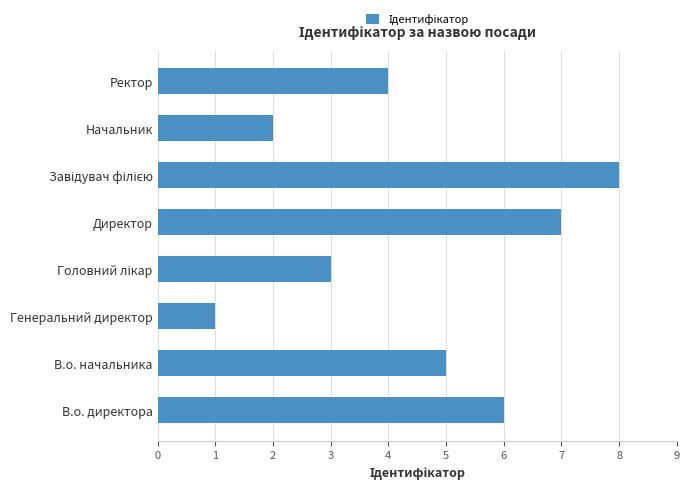

Between Директор and В.о. начальника, which is larger?

Директор